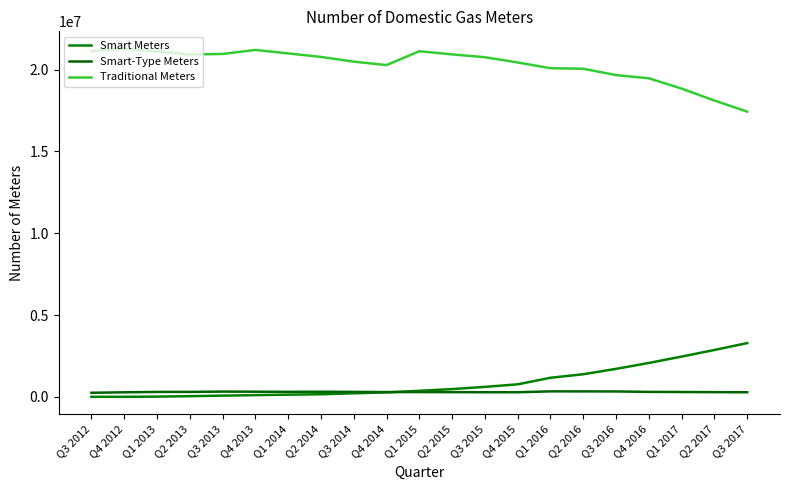

Is this an area chart (filled region under the line)?

No